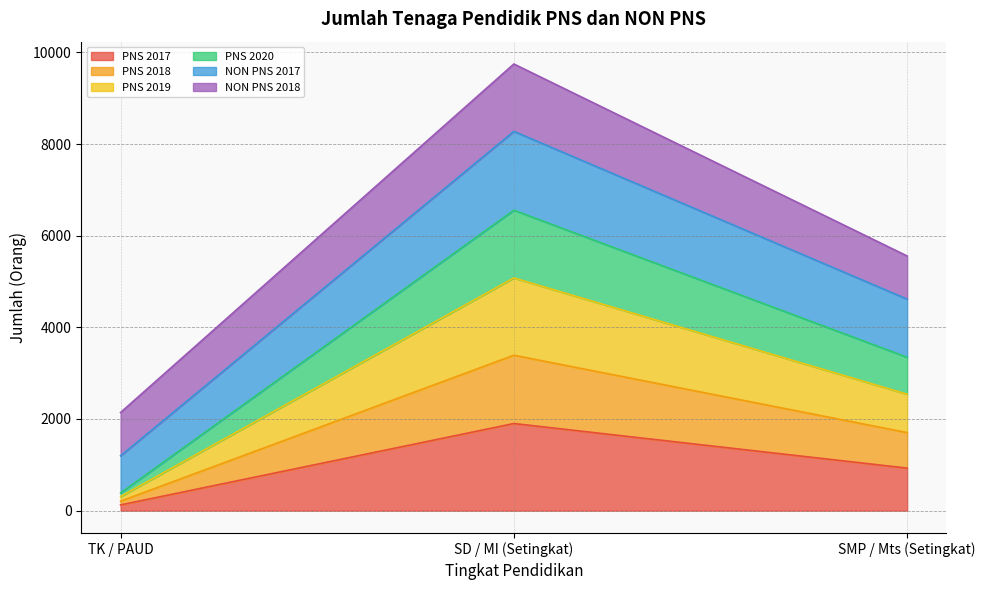

How many lines are shown in the chart?

6